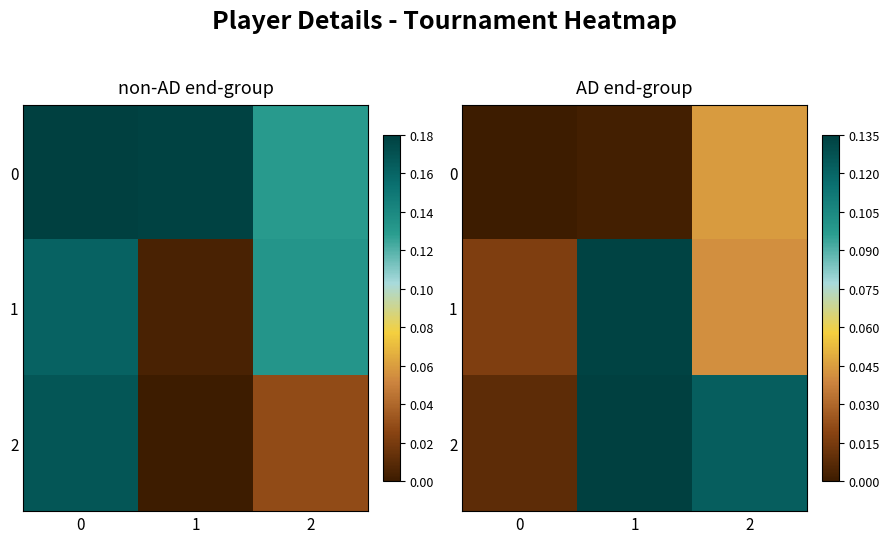

Is the value of 0 at 2 greater than the value of 1 at 2?

Yes